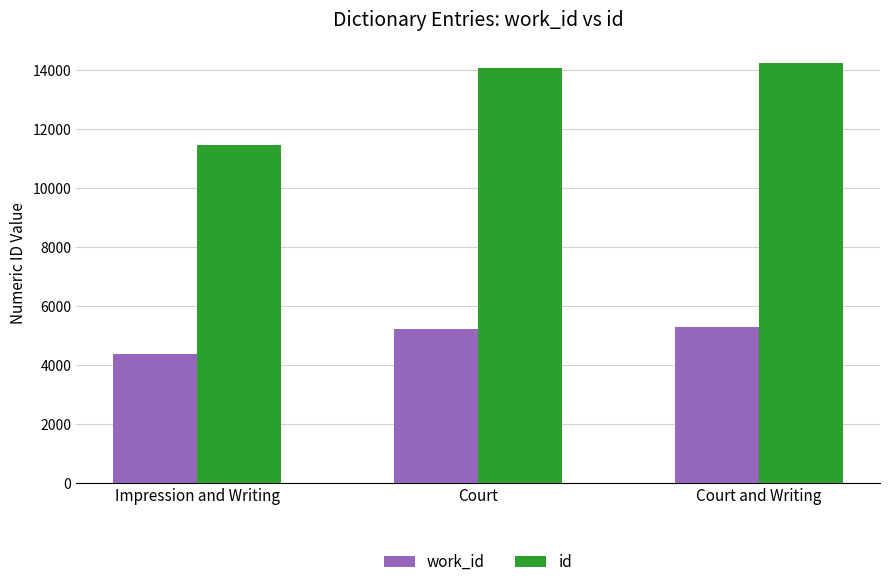

Reading right to left, list all the values displayed in this chart.

work_id: Court and Writing=5301	Court=5214	Impression and Writing=4370
id: Court and Writing=14233	Court=14067	Impression and Writing=11482